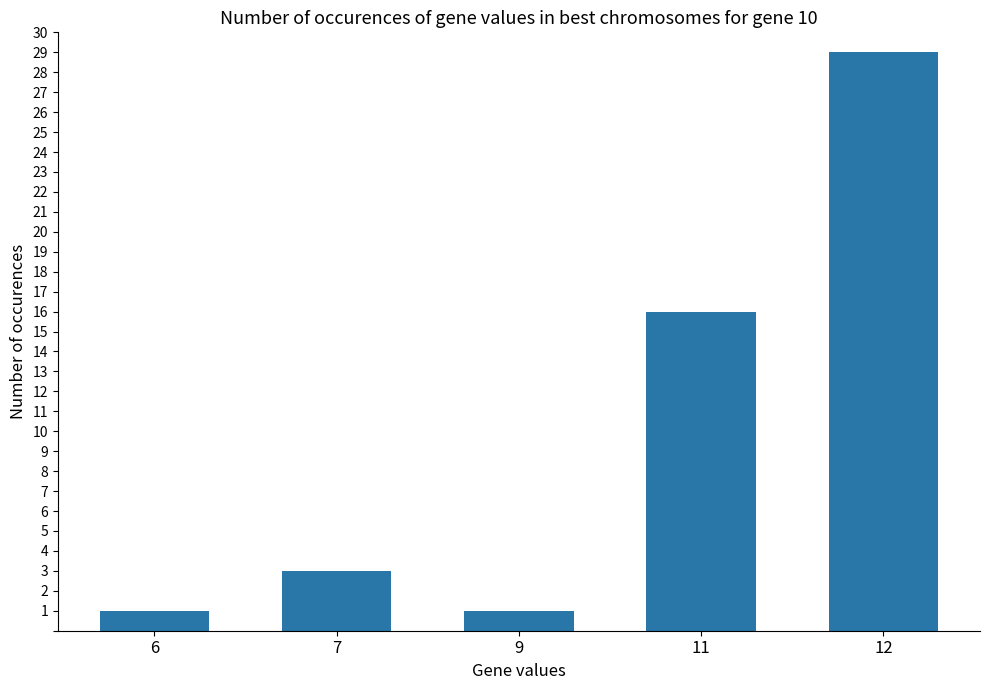

What is the maximum value shown in the chart?

29